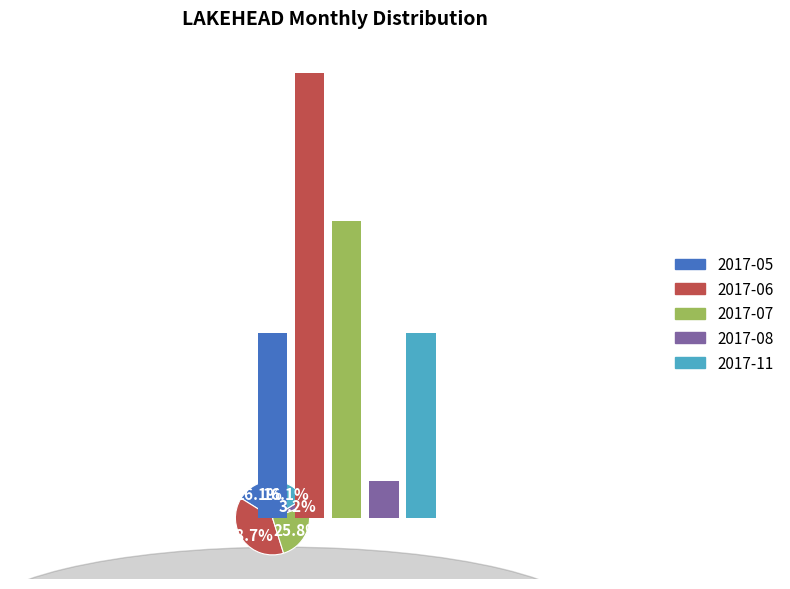

How many segments does this pie chart have?

5